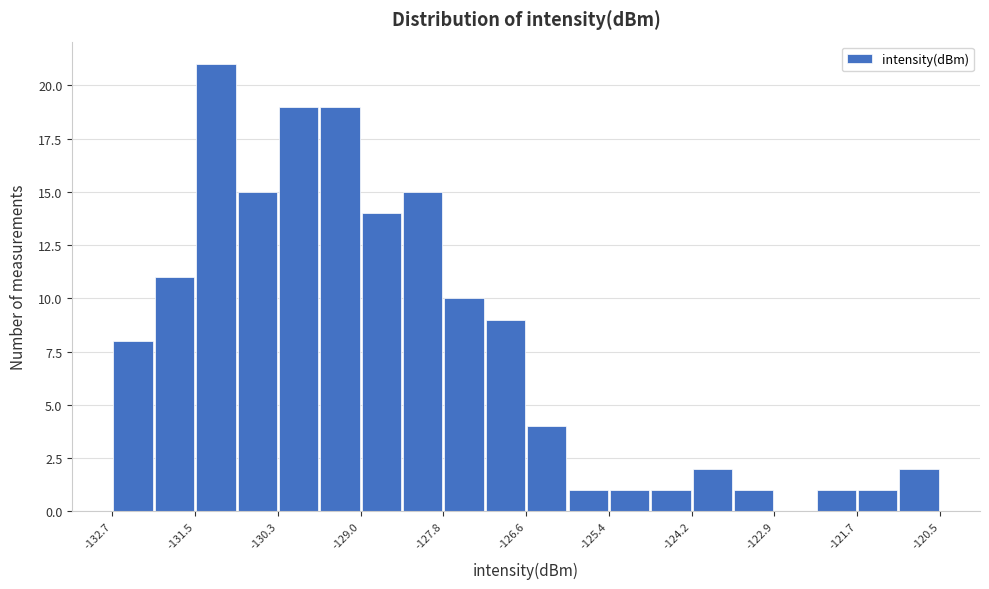

Around what value on the x-axis is the tallest bar? Give the approximate position of its centre, as read against the axis.

-131.2